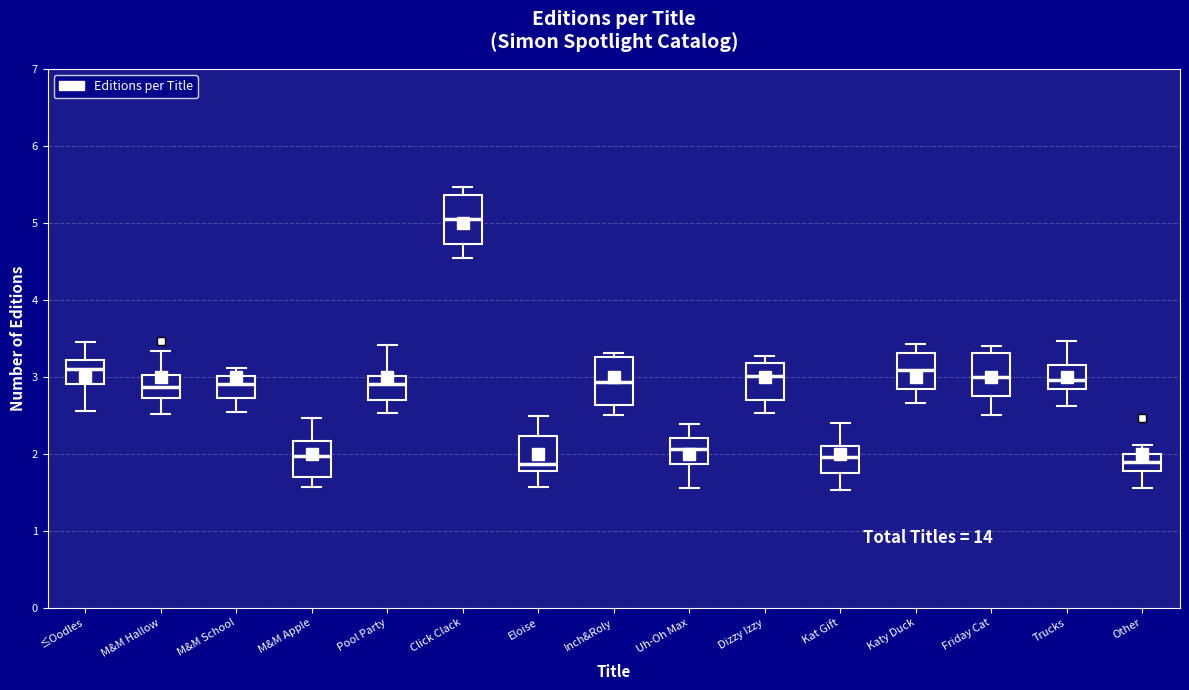

Reading left to right, transcribe this box plot: for each box, give where its median line is, the range the box spans, and where its two whiskers end, as read against the y-axis. The values are not printed on the chart, so give them approximately, as read against the axis.

≤Oodles: median 3.1, box 2.9 to 3.2, whiskers 2.6 to 3.5
M&M Hallow: median 2.9, box 2.7 to 3.0, whiskers 2.5 to 3.3
M&M School: median 2.9, box 2.7 to 3.0, whiskers 2.5 to 3.1
M&M Apple: median 2.0, box 1.7 to 2.2, whiskers 1.6 to 2.5
Pool Party: median 2.9, box 2.7 to 3.0, whiskers 2.5 to 3.4
Click Clack: median 5.0, box 4.7 to 5.4, whiskers 4.5 to 5.5
Eloise: median 1.9, box 1.8 to 2.2, whiskers 1.6 to 2.5
Inch&Roly: median 2.9, box 2.6 to 3.3, whiskers 2.5 to 3.3 (just above the box's upper edge)
Uh-Oh Max: median 2.1, box 1.9 to 2.2, whiskers 1.6 to 2.4
Dizzy Izzy: median 3.0, box 2.7 to 3.2, whiskers 2.5 to 3.3
Kat Gift: median 2.0, box 1.8 to 2.1, whiskers 1.5 to 2.4
Katy Duck: median 3.1, box 2.8 to 3.3, whiskers 2.7 to 3.4
Friday Cat: median 3.0, box 2.8 to 3.3, whiskers 2.5 to 3.4
Trucks: median 3.0, box 2.8 to 3.2, whiskers 2.6 to 3.5
Other: median 1.9, box 1.8 to 2.0, whiskers 1.6 to 2.1